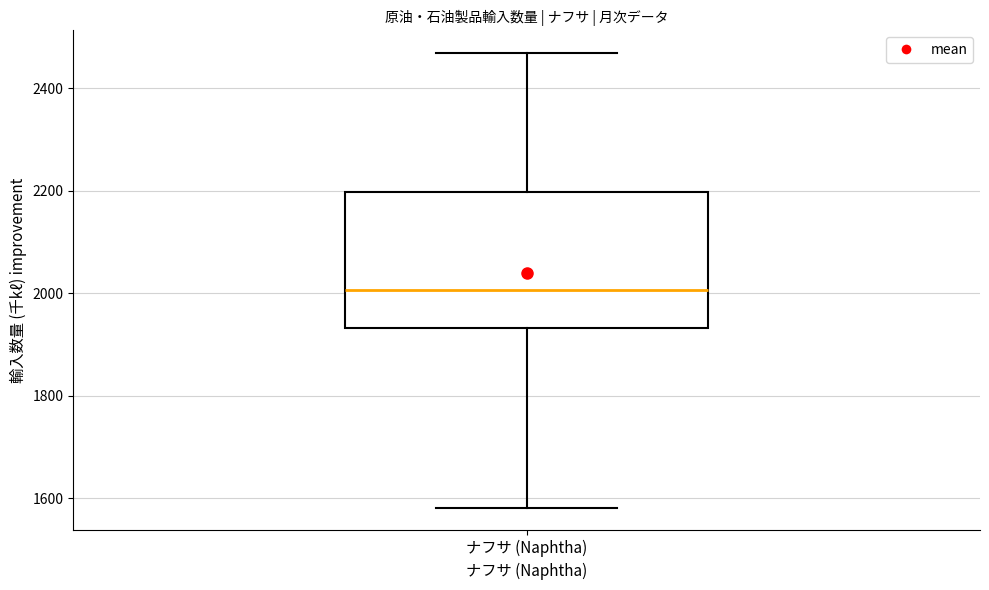

Where is the upper edge of the box for ナフサ (Naphtha) on the y-axis? The values are not printed on the chart, so give them approximately, as read against the axis.

2200